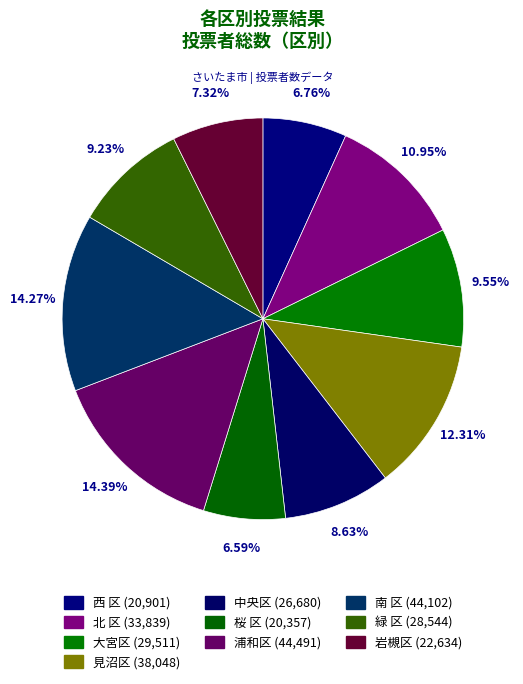

To the nearest percent, what is the combined percentage of 浦和区 and 西 区?

21%